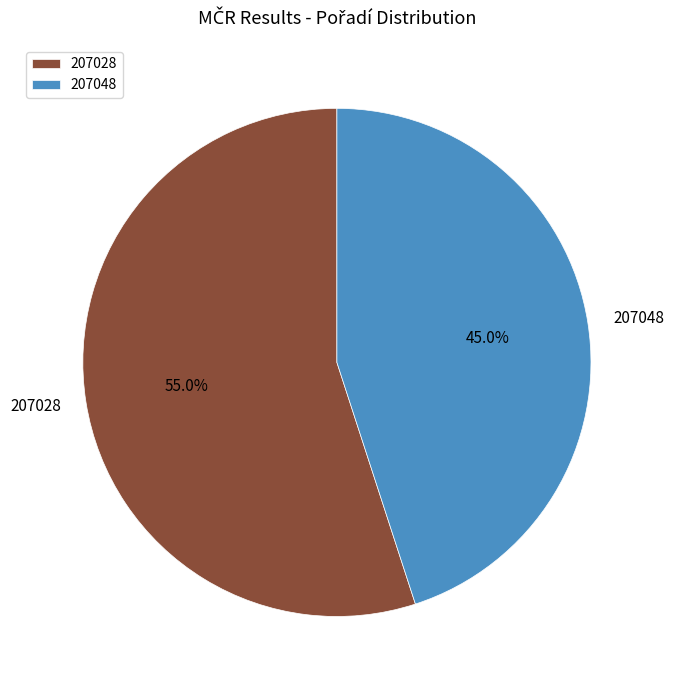

What percentage is NOT represented by 207028?

45.0%